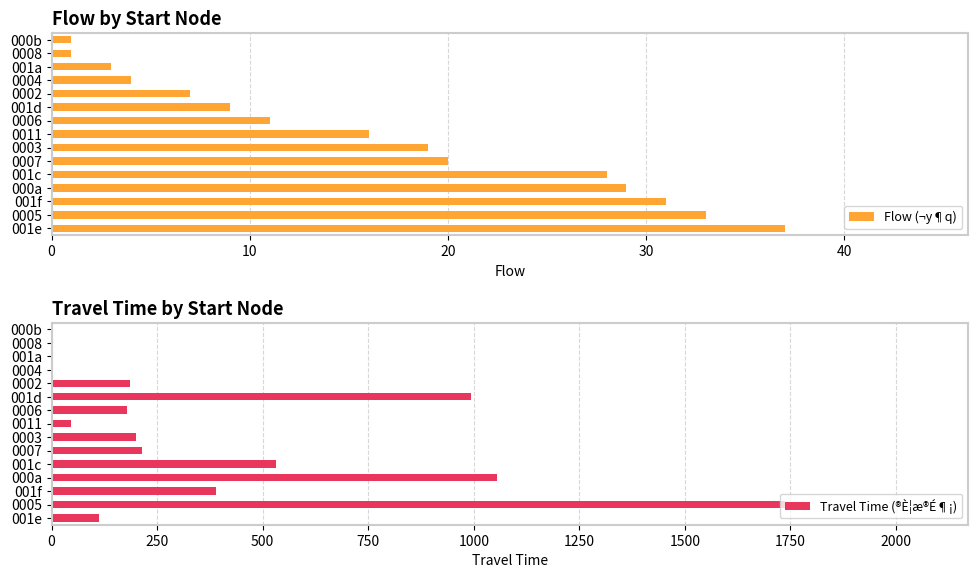

At 30, list the series in order from largest to smallest.

Travel Time (®È¦æ®É¶¡), Flow (¬y¶q)